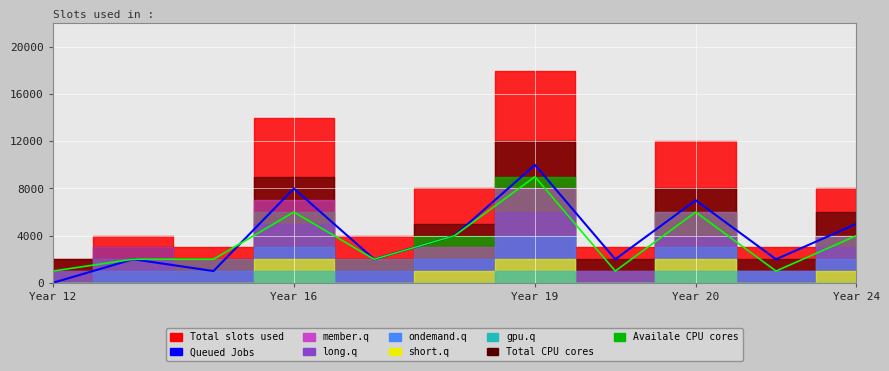

Where is the data nearest to the value 5?

Year 24